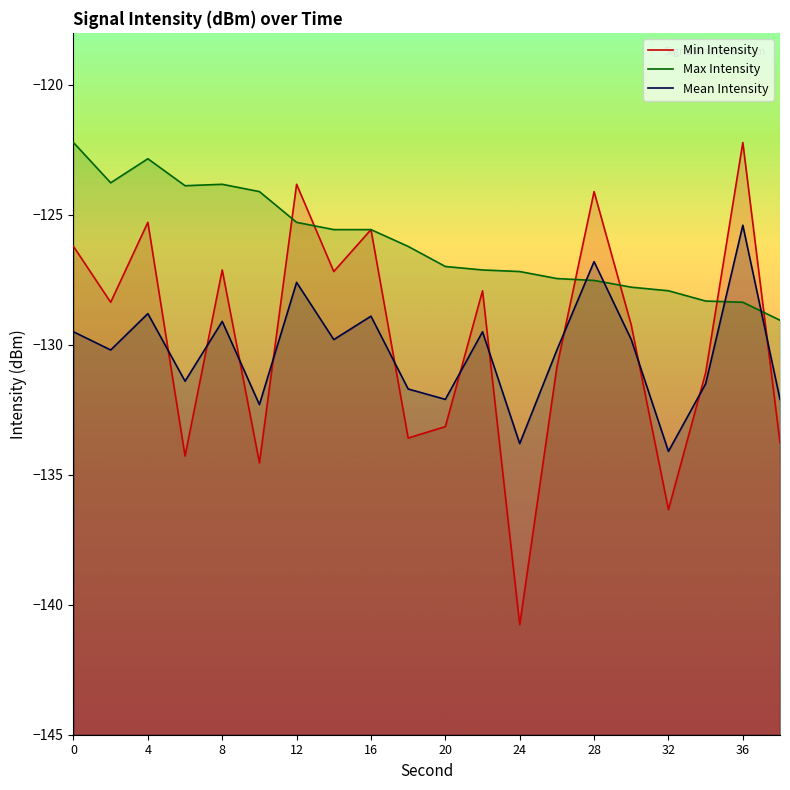

Which series has the largest range (max minus min)?

Min Intensity